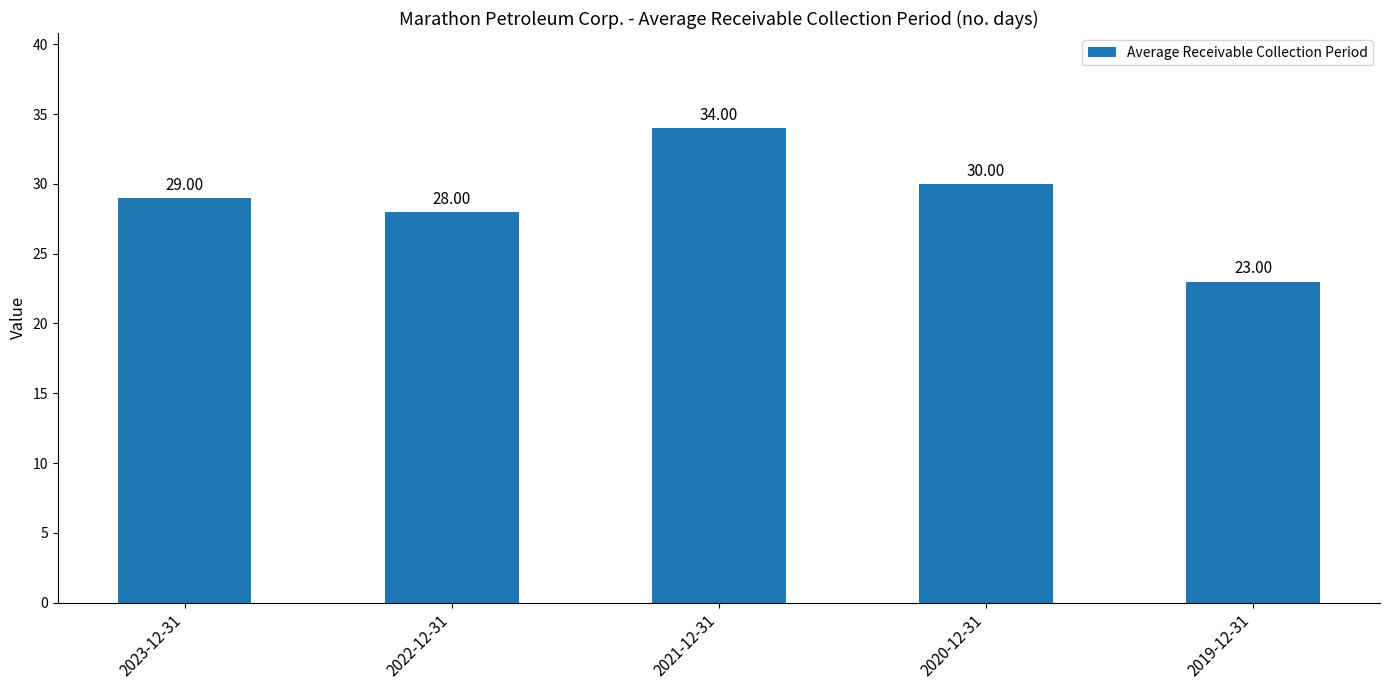

Are the bars horizontal?

No